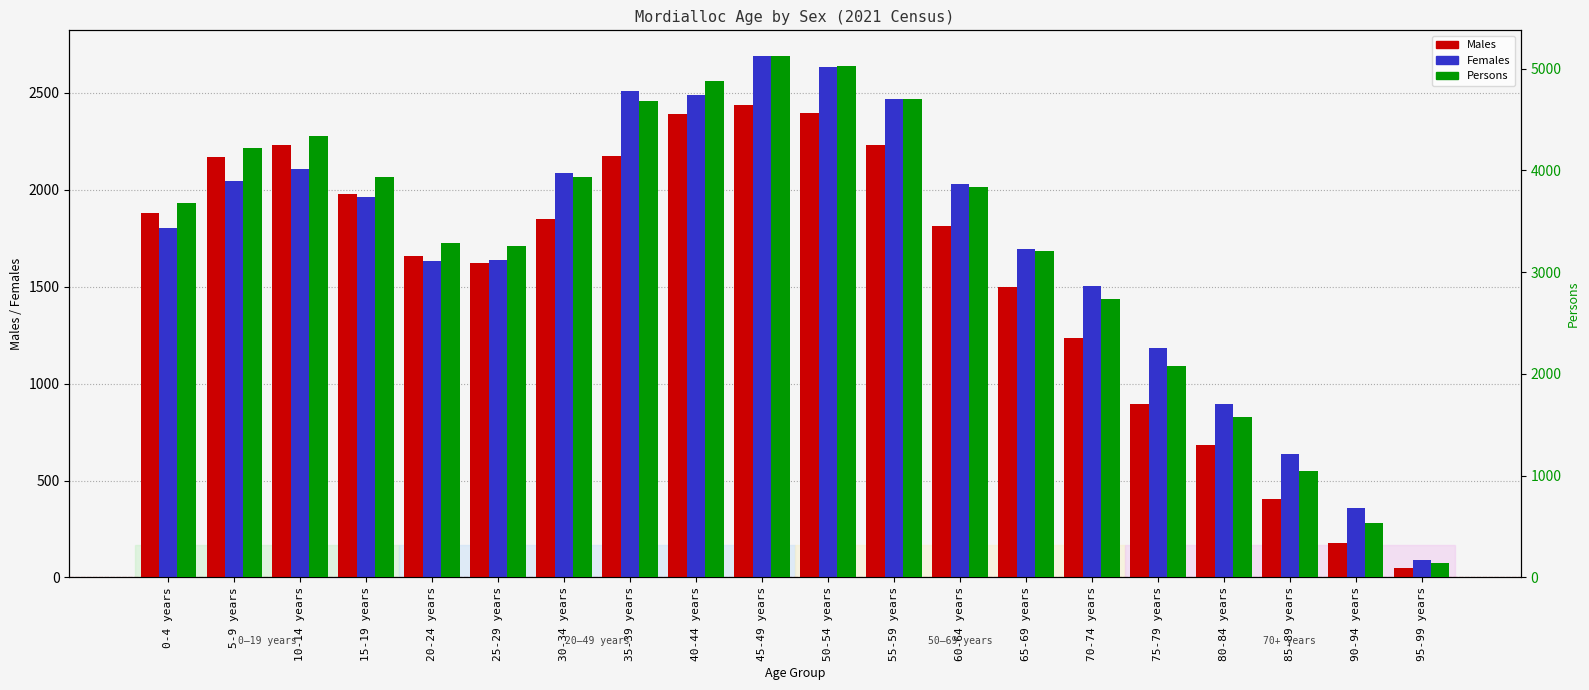

Does the chart contain stacked bars?

No